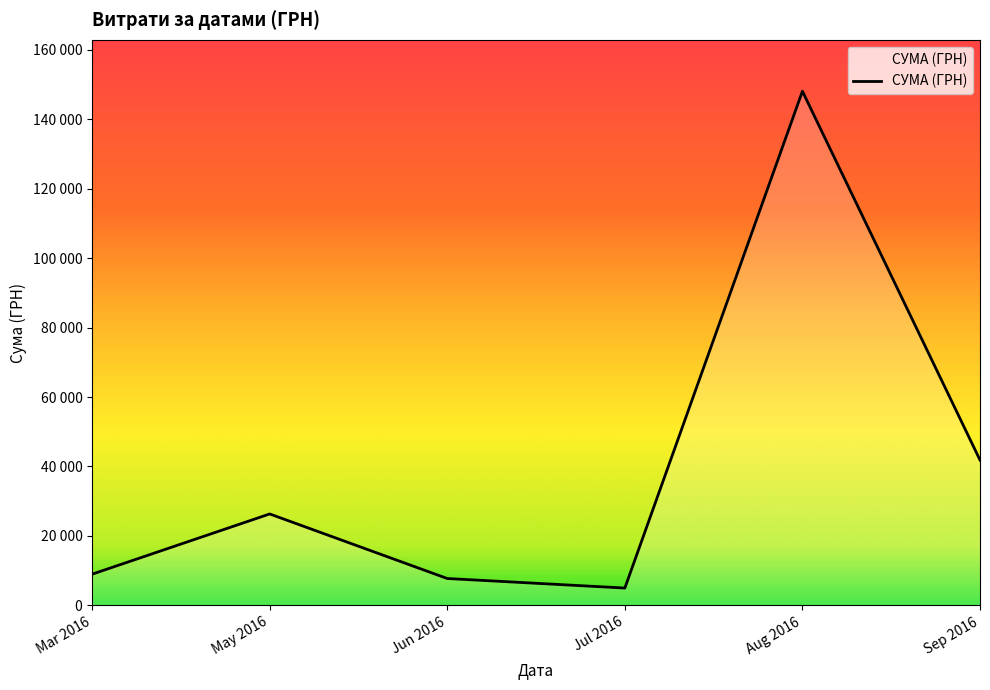

What is the minimum value shown in the chart?

4982.0